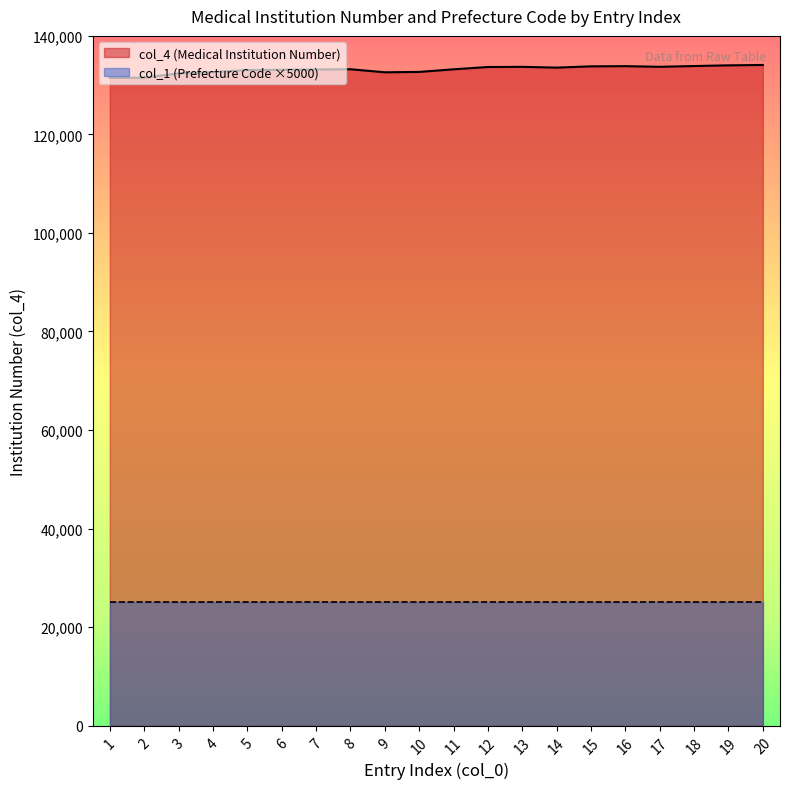

Count the number of categories in the chart.

20